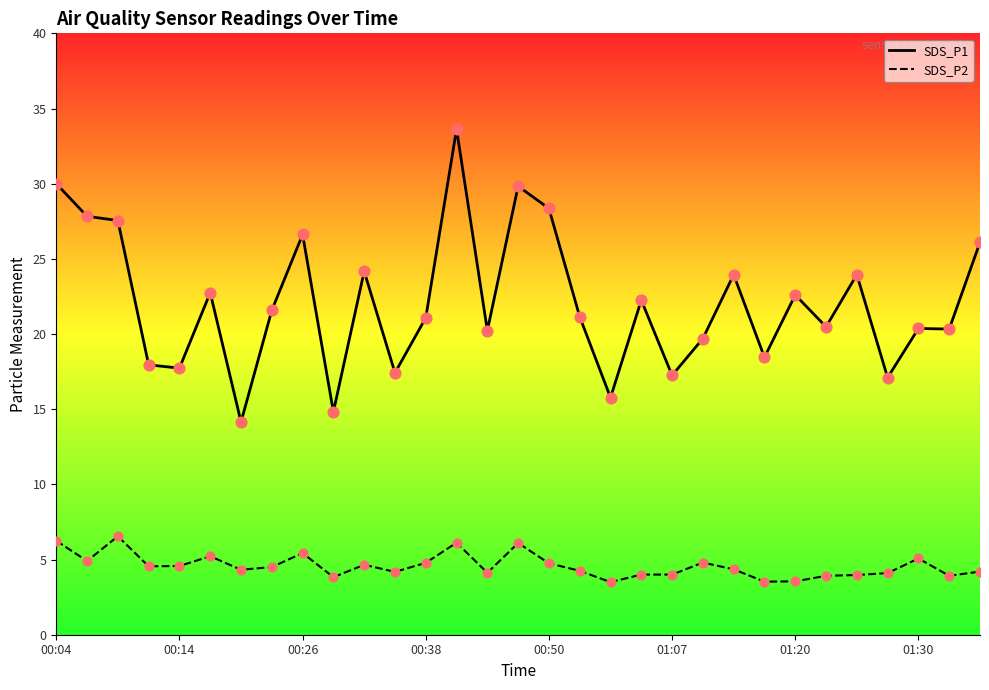

Which series has the largest total across all categories?

SDS_P1